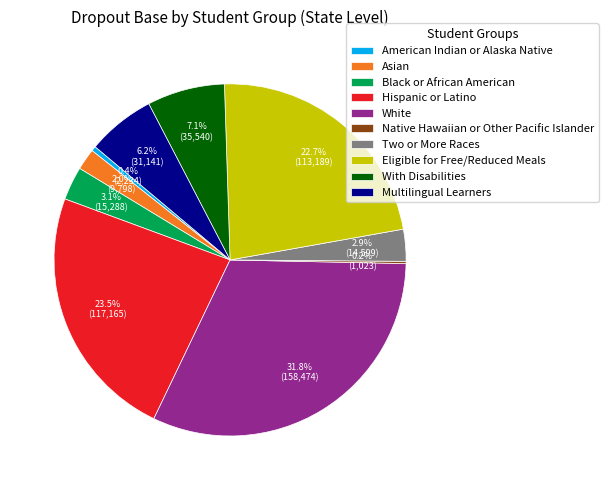

To the nearest percent, what is the combined percentage of American Indian or Alaska Native and Asian?

2%